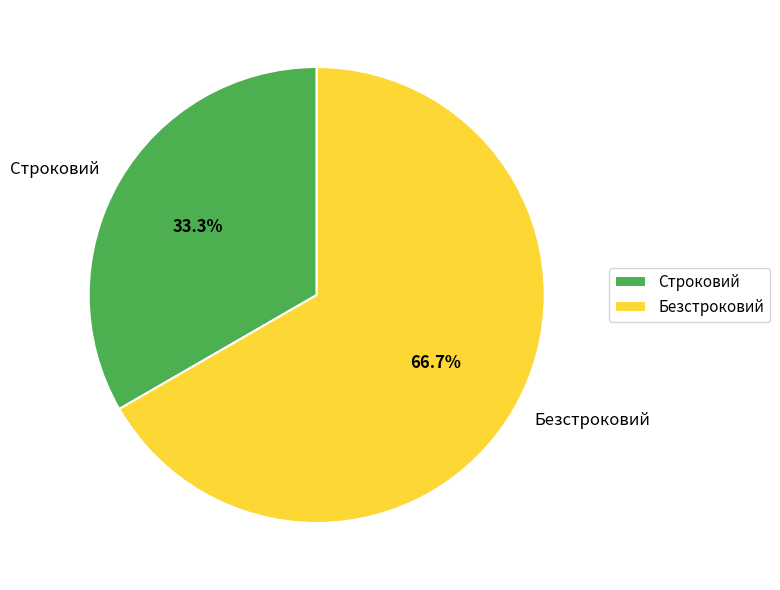

Is there a majority slice in this chart?

Yes